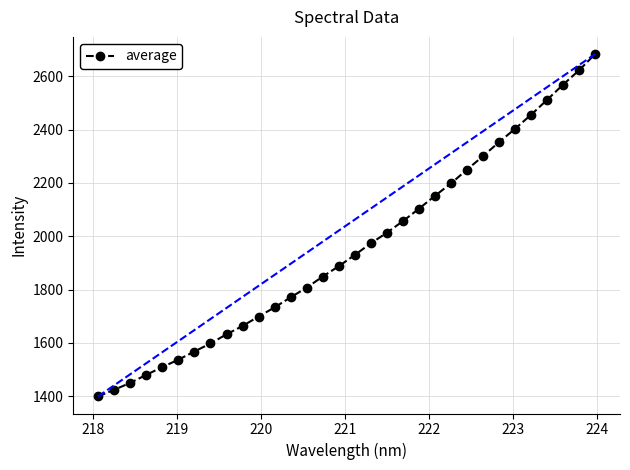

What is the difference between the maximum and second lowest values?

1259.1